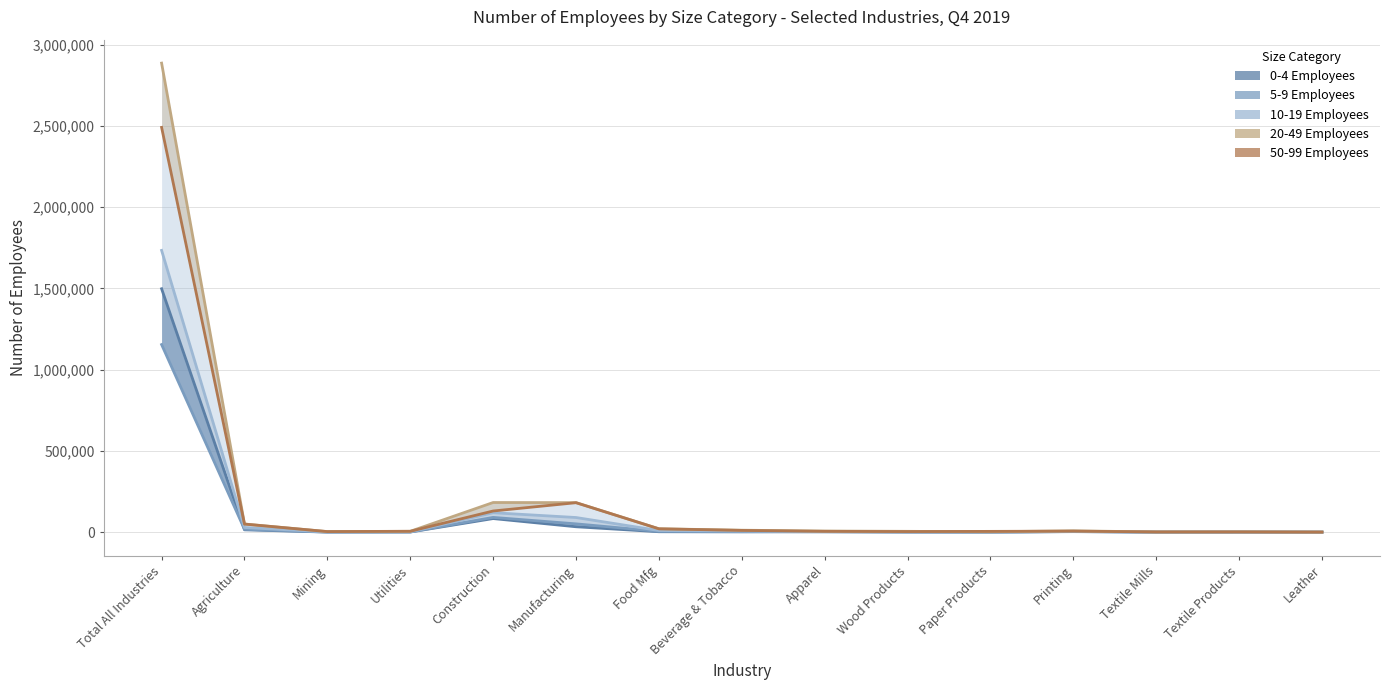

Which has a higher value, Wood Products or Utilities?

Utilities